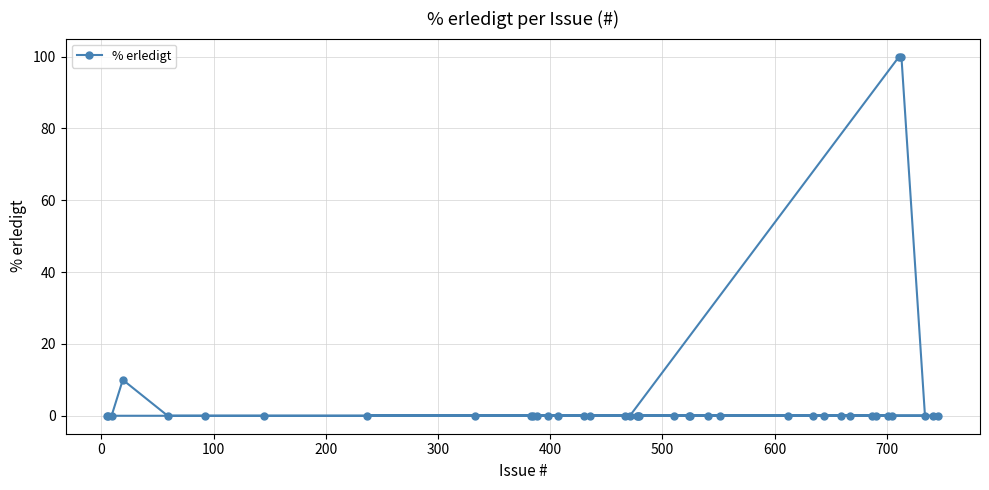

How many positive values are there?

3